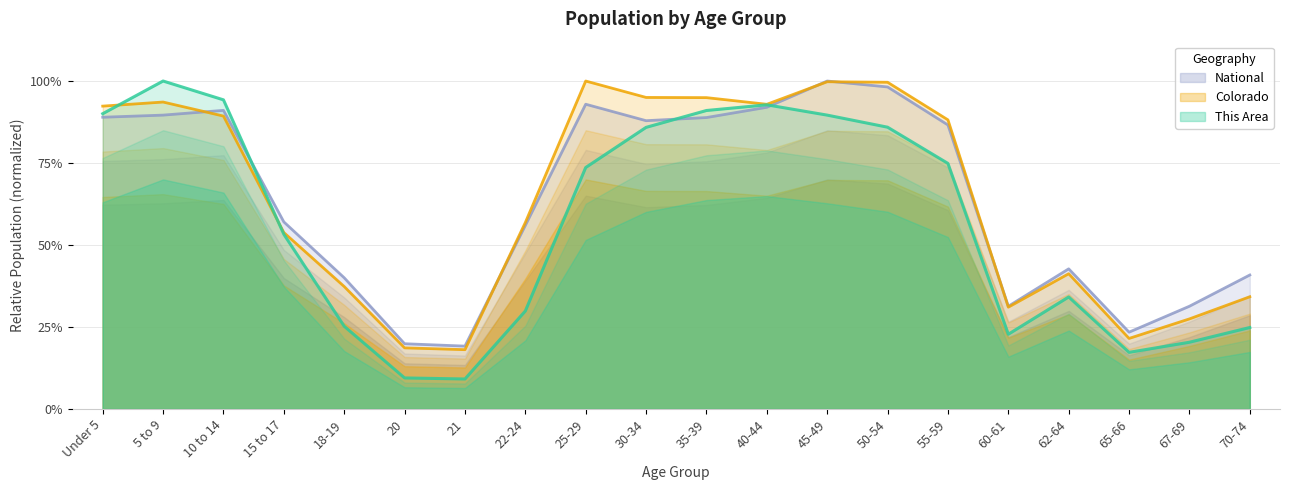

How many lines are shown in the chart?

3